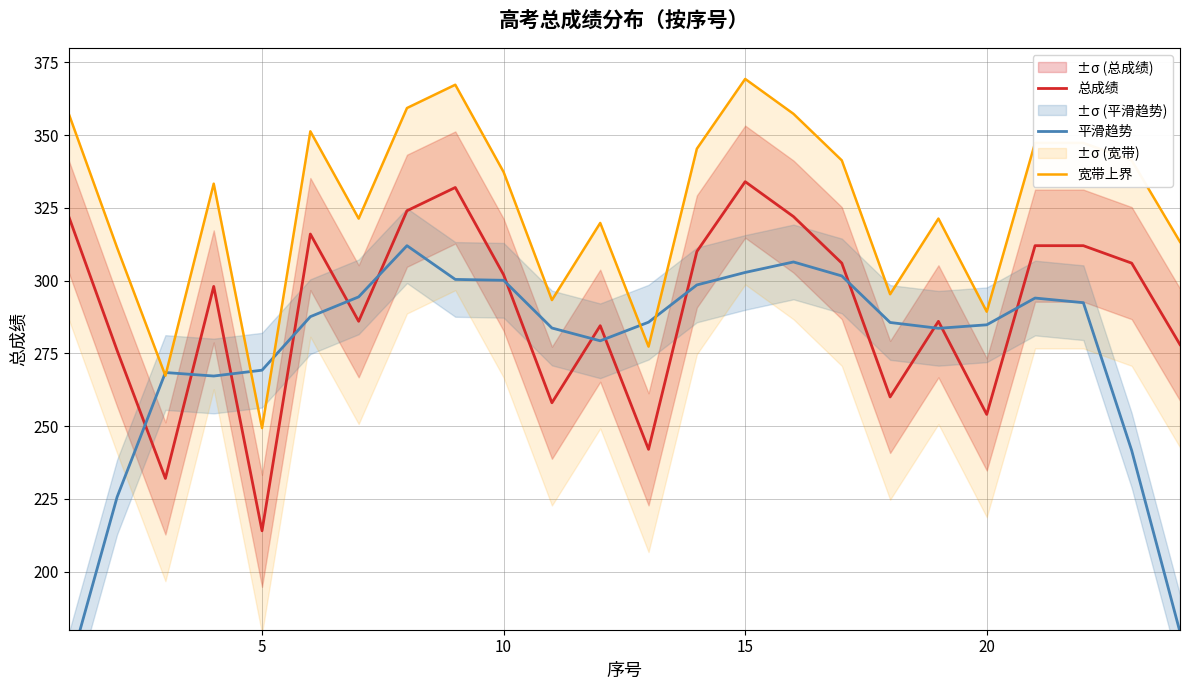

True or false: 总成绩 and 宽带上界 cross at least once.

False